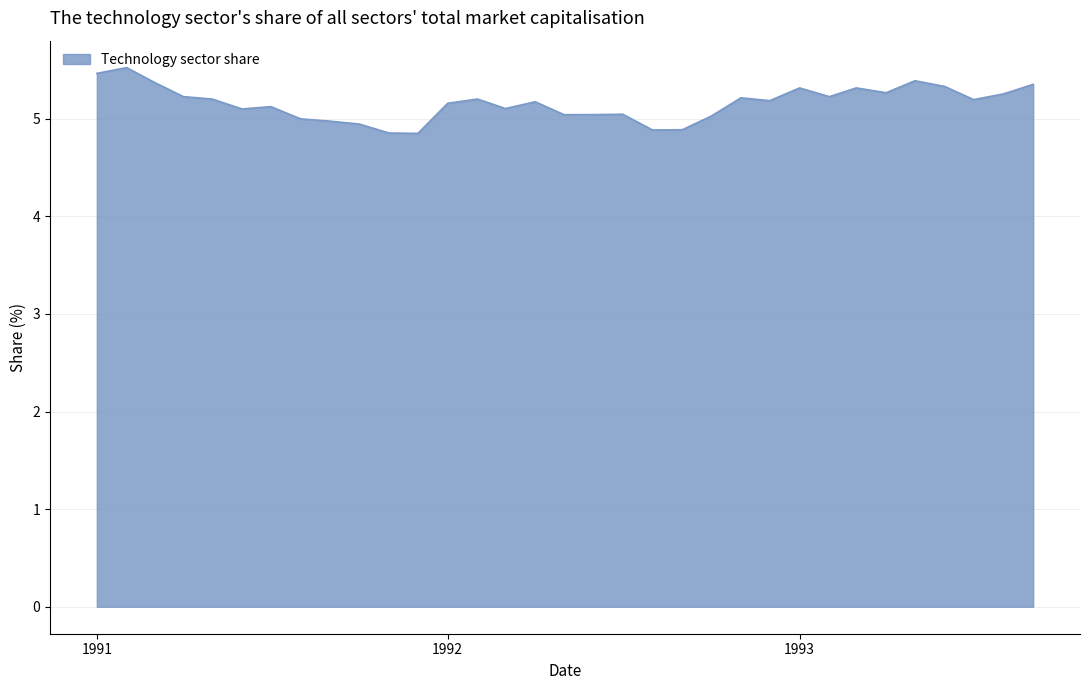

What is the greatest value displayed?

5.5